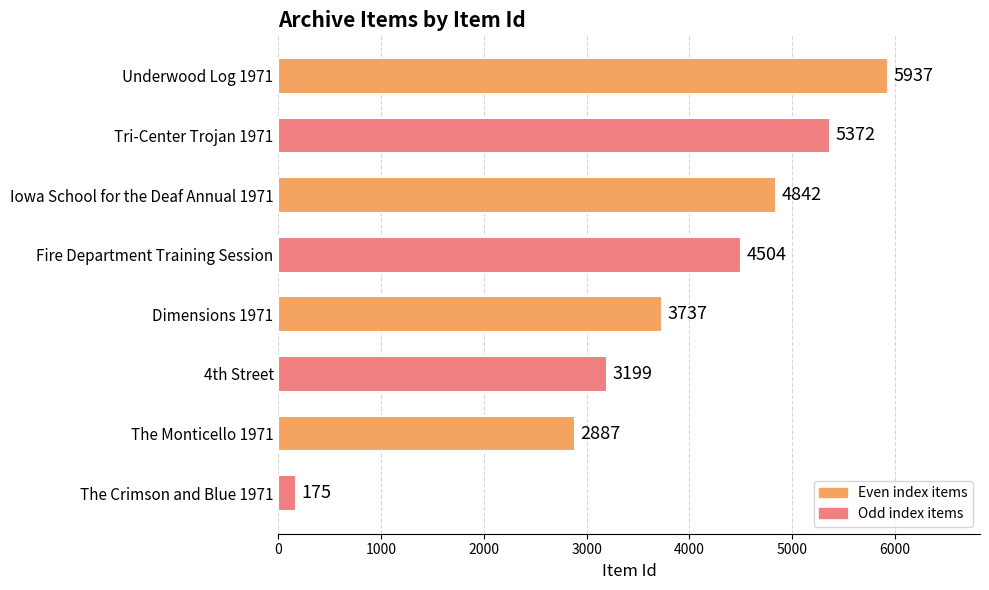

Between Underwood Log 1971 and Fire Department Training Session, which is larger?

Underwood Log 1971